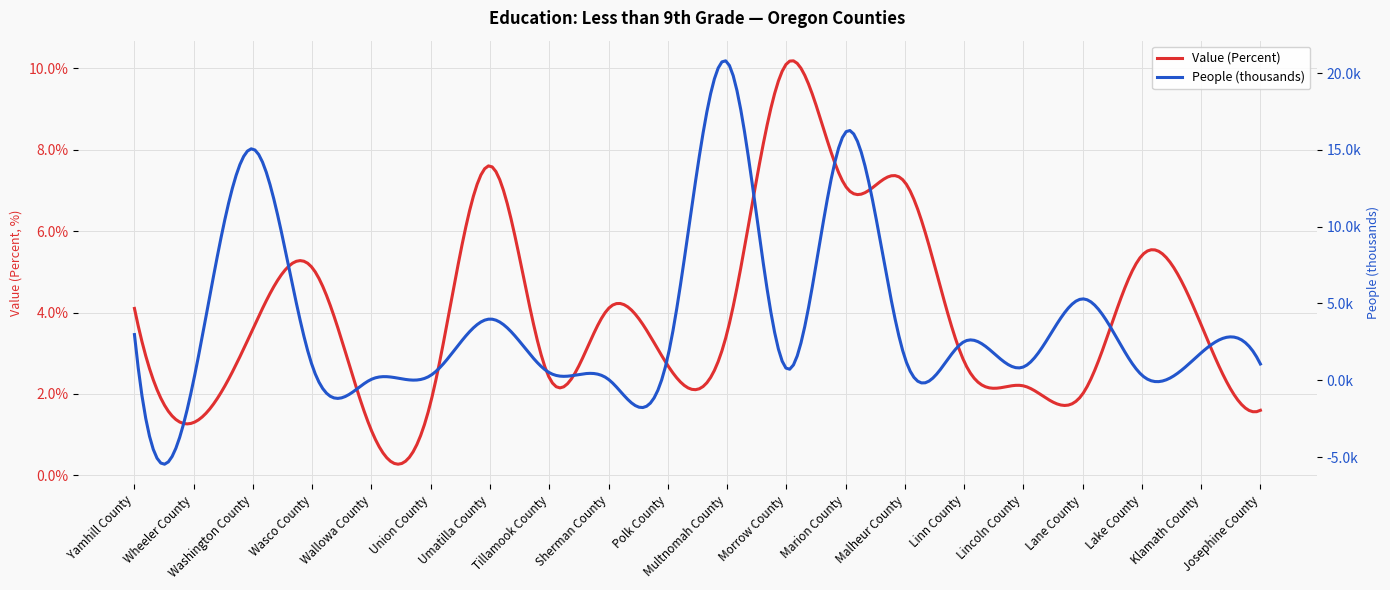

Reading left to right, what are all the values shown in this chart?

Value (Percent): Yamhill County=4.1	Wheeler County=1.3	Washington County=3.6	Wasco County=5.1	Wallowa County=1.1	Union County=1.8	Umatilla County=7.6	Tillamook County=2.4	Sherman County=4.1	Polk County=2.7	Multnomah County=3.5	Morrow County=10.1	Marion County=7.1	Malheur County=7.2	Linn County=2.8	Lincoln County=2.2	Lane County=2.0	Lake County=5.4	Klamath County=3.7	Josephine County=1.6
People (Education: Less Than 9th Grade, thousands): Yamhill County=3.0	Wheeler County=0.0	Washington County=15.1	Wasco County=0.9	Wallowa County=0.1	Union County=0.3	Umatilla County=4.0	Tillamook County=0.5	Sherman County=0.1	Polk County=1.5	Multnomah County=20.7	Morrow County=0.8	Marion County=16.1	Malheur County=1.5	Linn County=2.5	Lincoln County=0.9	Lane County=5.3	Lake County=0.3	Klamath County=1.8	Josephine County=1.1